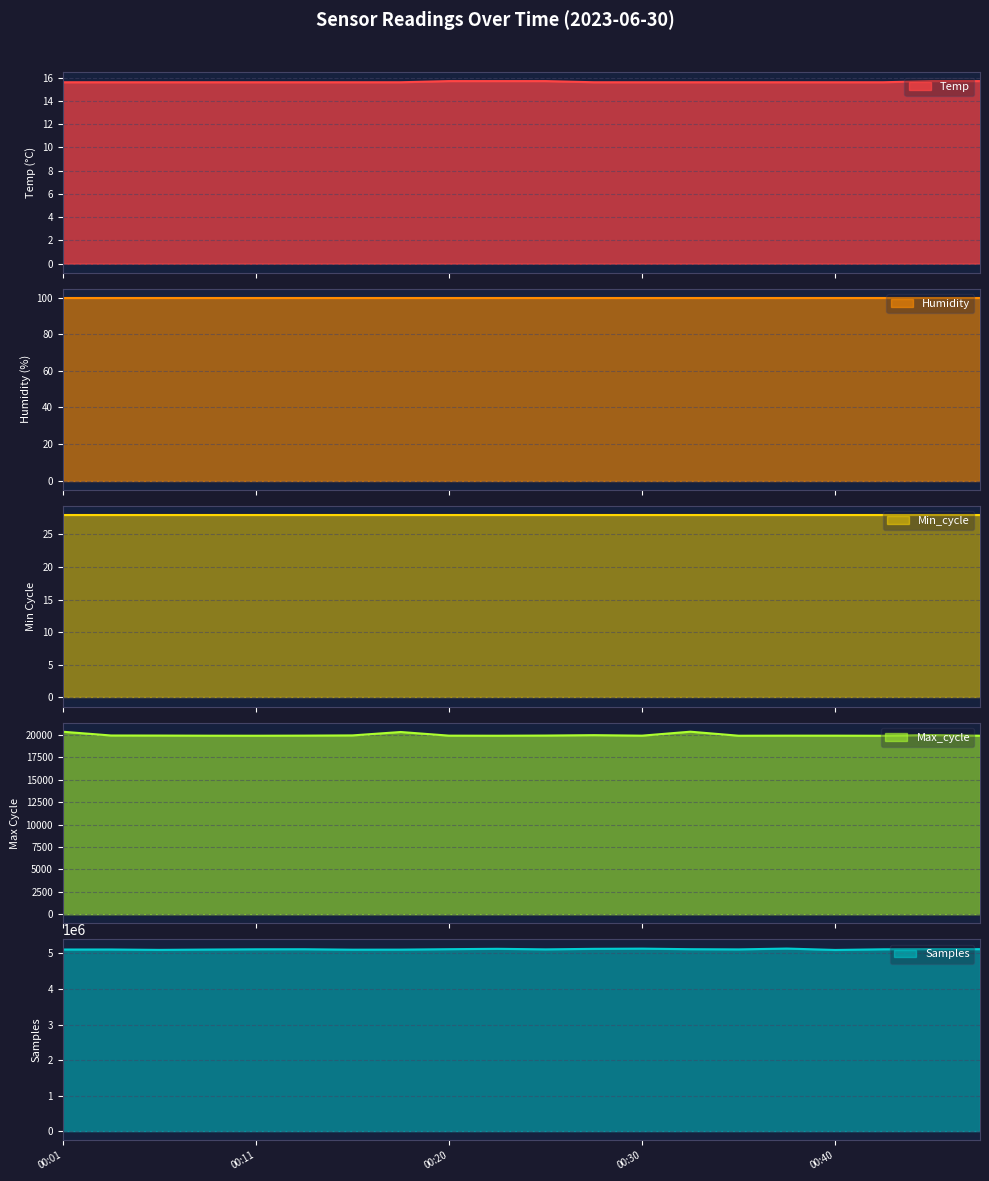

How many interior local peaks does the Samples series have?

6